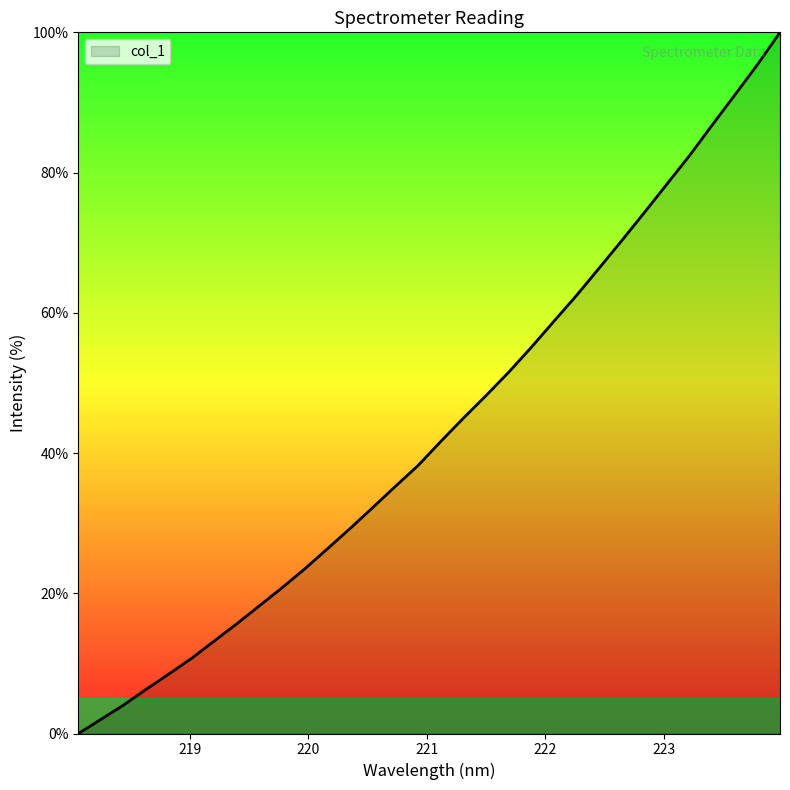

What is the greatest value displayed?

100.0